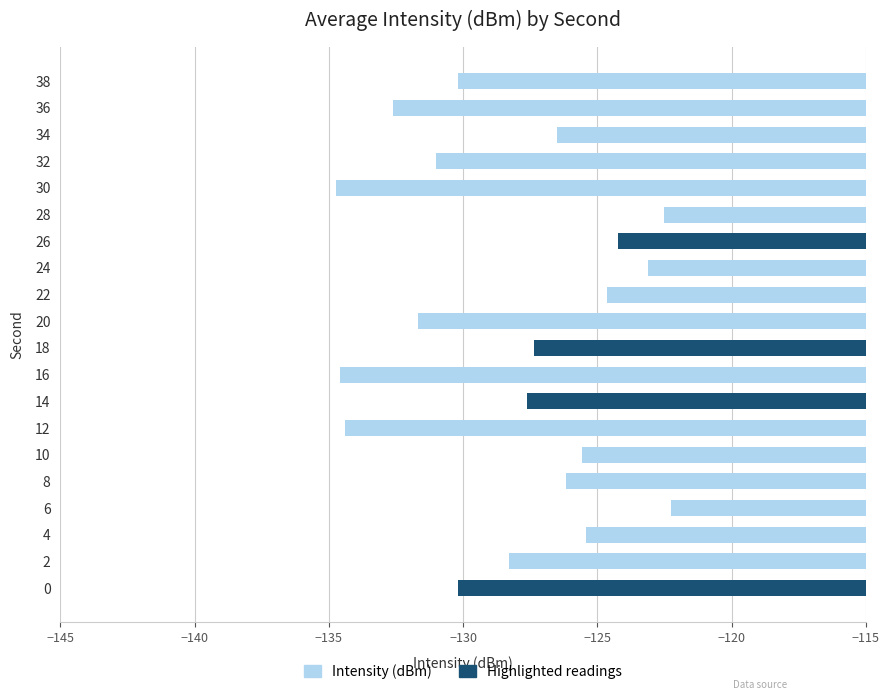

What is the approximate value at 18?

-127.4